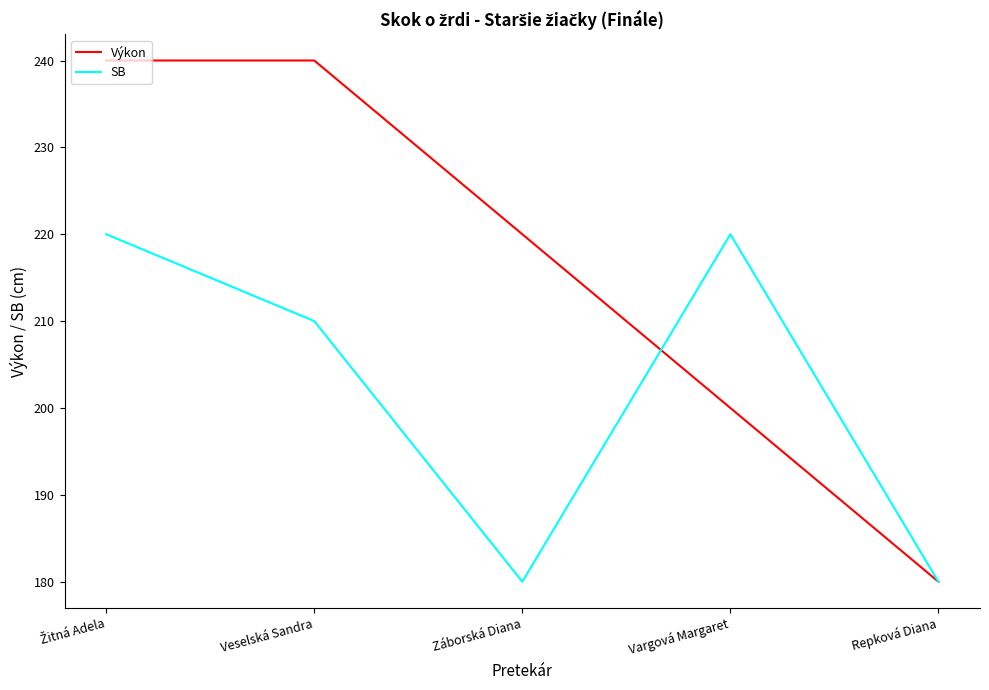

Between which two adjacent categories do Výkon and SB first intersect?

Záborská Diana and Vargová Margaret